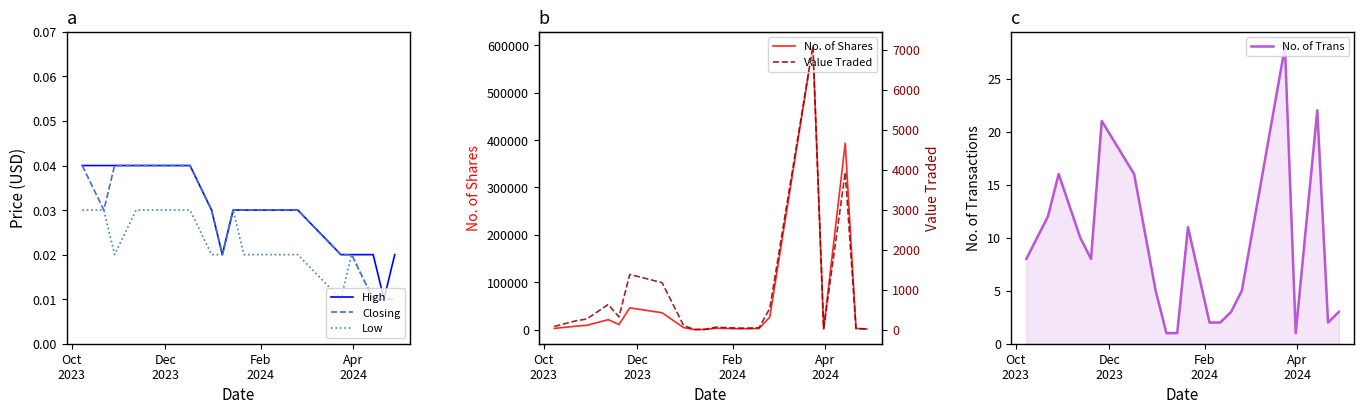

True or false: Value Traded and Closing intersect in this chart.

True